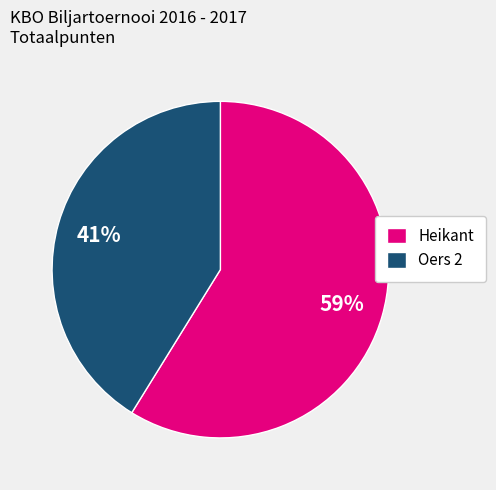

Which category accounts for the majority?

Heikant